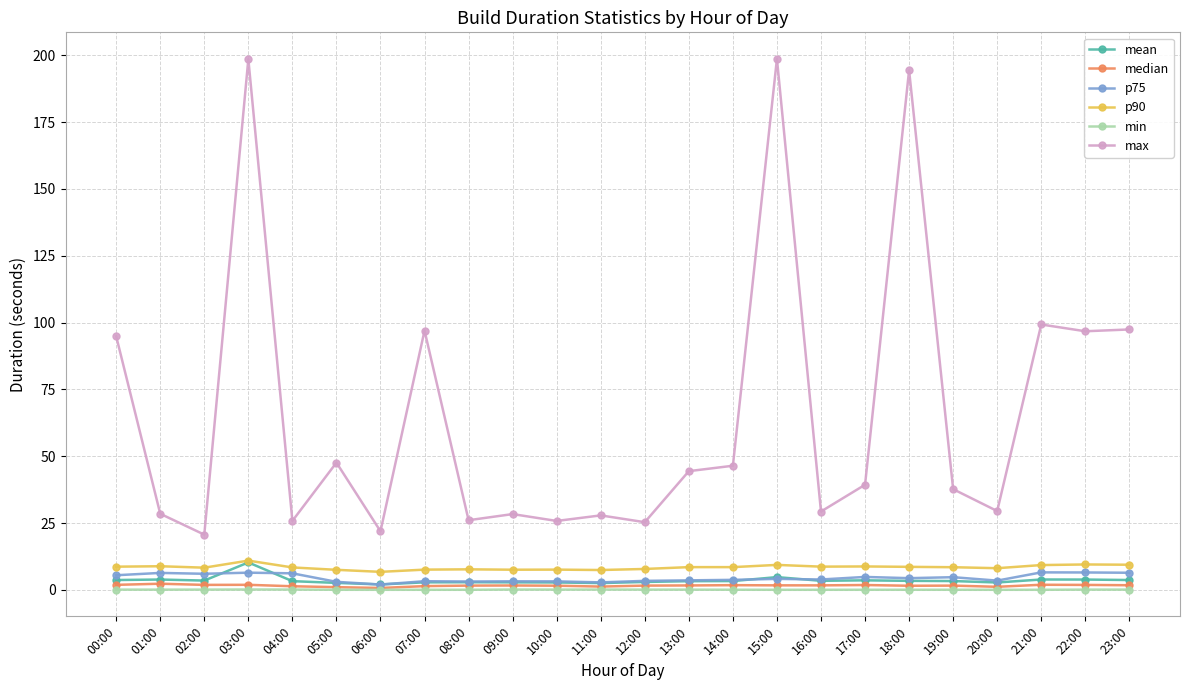

What is the value of the max point at the 3rd from the left?

20.7